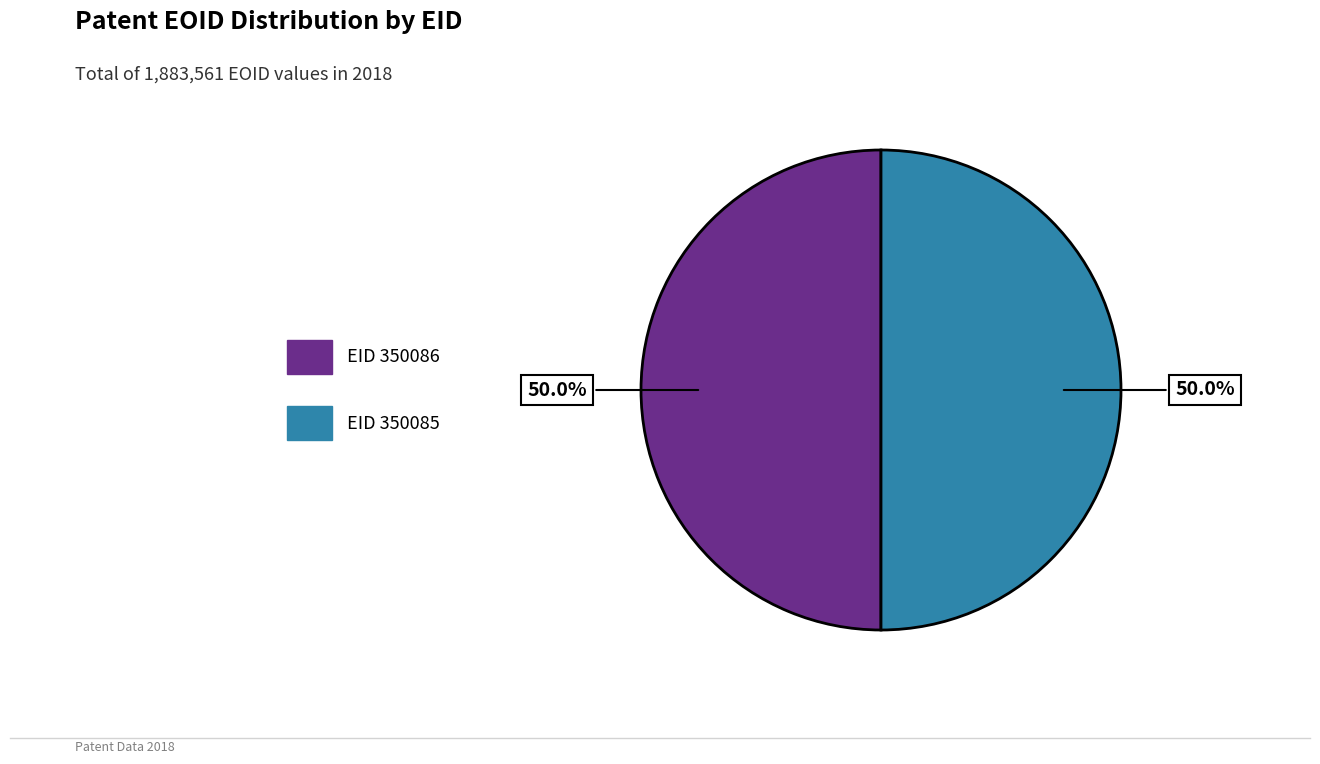

What is the majority slice?

350086